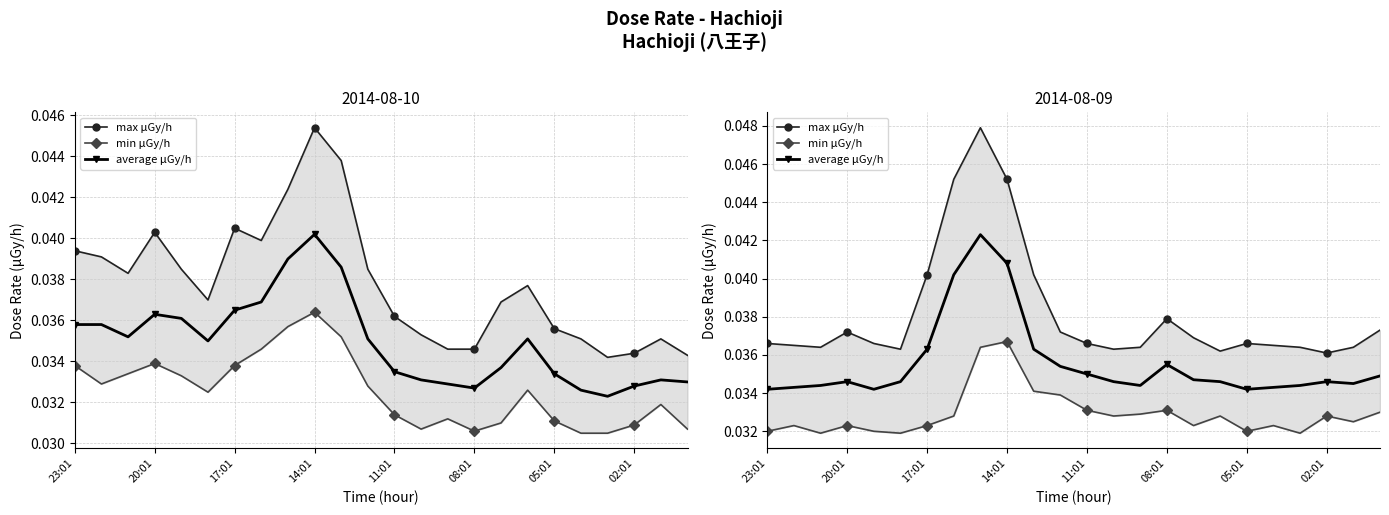

What is the sum of the average μGy/h values at 12 and 08:01?

0.1